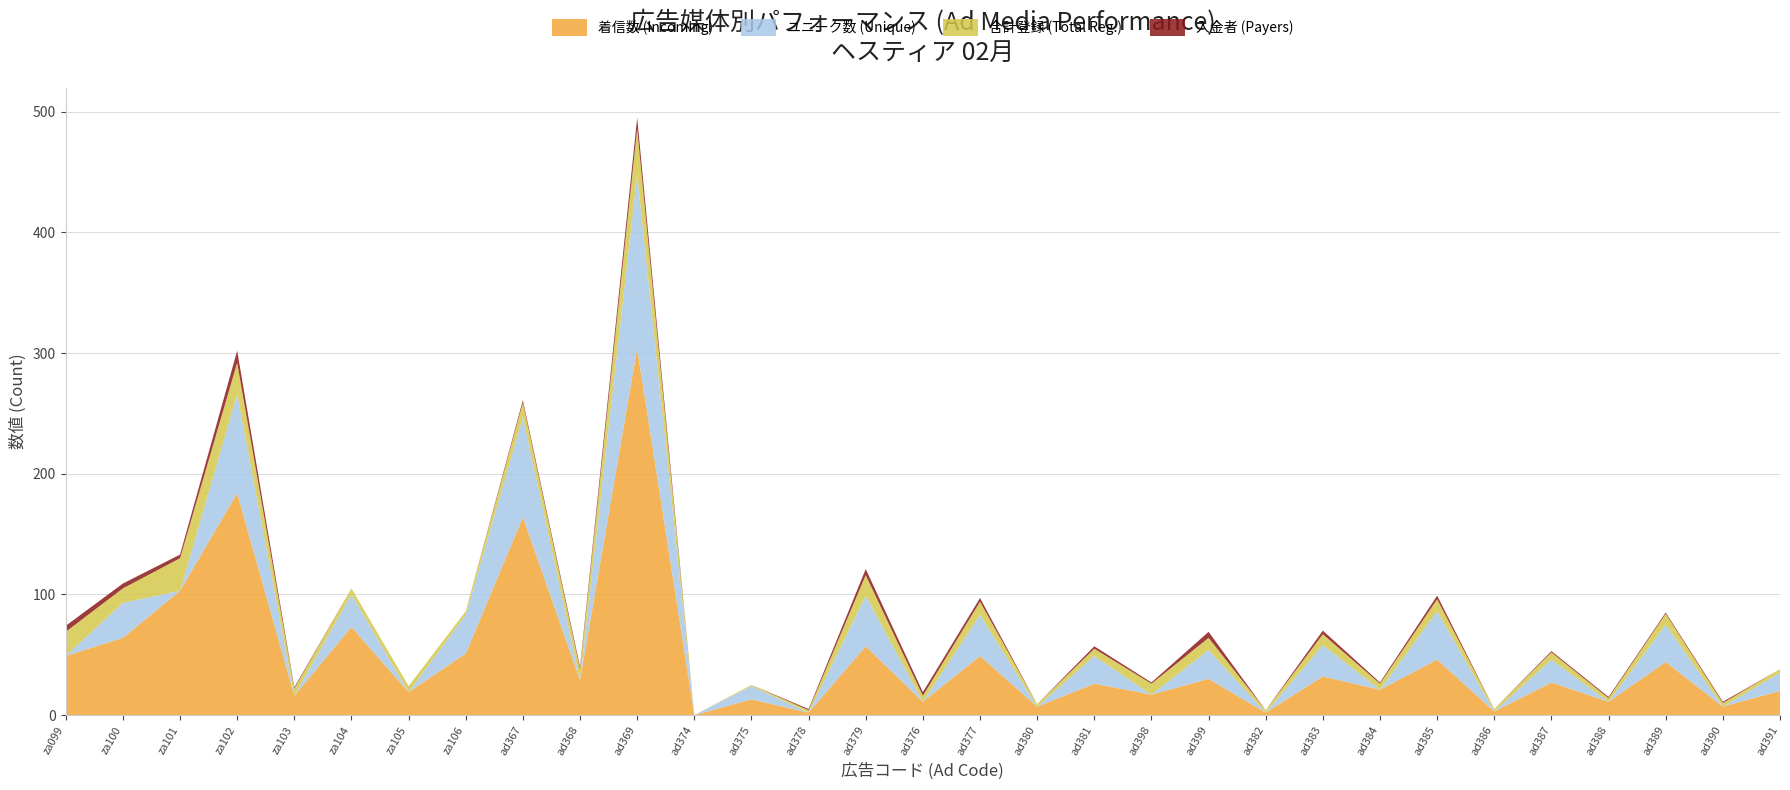

Reading left to right, extract all data points from this chart.

着信数 (Incoming): za099=49	za100=64	za101=103	za102=184	za103=16	za104=73	za105=19	za106=51	ad367=164	ad368=29	ad369=304	ad374=0	ad375=13	ad378=2	ad379=57	ad376=11	ad377=49	ad380=7	ad381=26	ad398=17	ad399=30	ad382=2	ad383=32	ad384=21	ad385=46	ad386=3	ad387=27	ad388=11	ad389=44	ad390=7	ad391=20
ユニーク数 (Unique): za099=0	za100=29	za101=0	za102=82	za103=0	za104=27	za105=0	za106=32	ad367=83	ad368=0	ad369=144	ad374=0	ad375=11	ad378=0	ad379=42	ad376=0	ad377=34	ad380=0	ad381=23	ad398=0	ad399=24	ad382=0	ad383=26	ad384=0	ad385=40	ad386=0	ad387=19	ad388=0	ad389=31	ad390=0	ad391=15
合計登録 (Total Reg.): za099=20	za100=12	za101=27	za102=26	za103=6	za104=5	za105=5	za106=3	ad367=12	ad368=9	ad369=38	ad374=0	ad375=1	ad378=2	ad379=17	ad376=5	ad377=11	ad380=2	ad381=6	ad398=9	ad399=10	ad382=2	ad383=9	ad384=5	ad385=10	ad386=2	ad387=6	ad388=3	ad389=9	ad390=3	ad391=3
入金者 (Payers): za099=5	za100=4	za101=3	za102=10	za103=1	za104=0	za105=0	za106=0	ad367=2	ad368=2	ad369=9	ad374=0	ad375=0	ad378=1	ad379=5	ad376=3	ad377=3	ad380=0	ad381=2	ad398=1	ad399=5	ad382=0	ad383=3	ad384=1	ad385=3	ad386=0	ad387=1	ad388=1	ad389=1	ad390=1	ad391=0